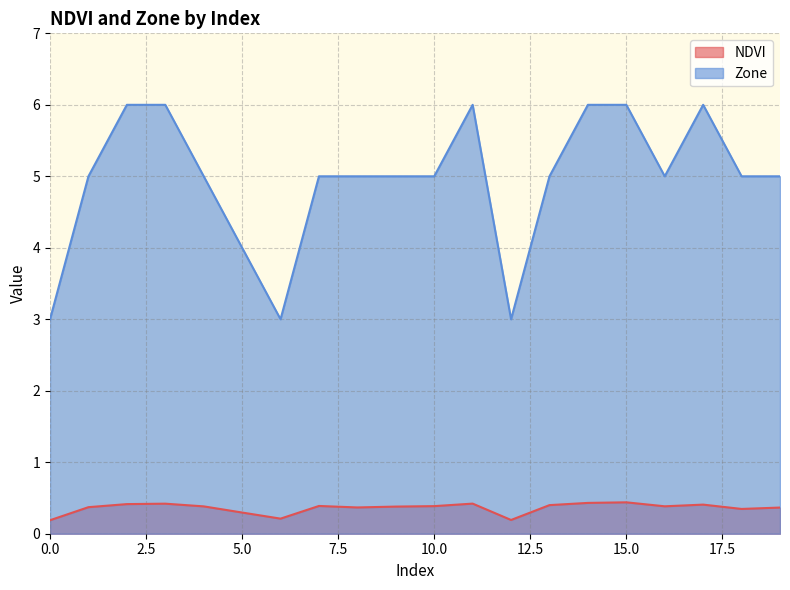

Where is the first local maximum for NDVI?

3